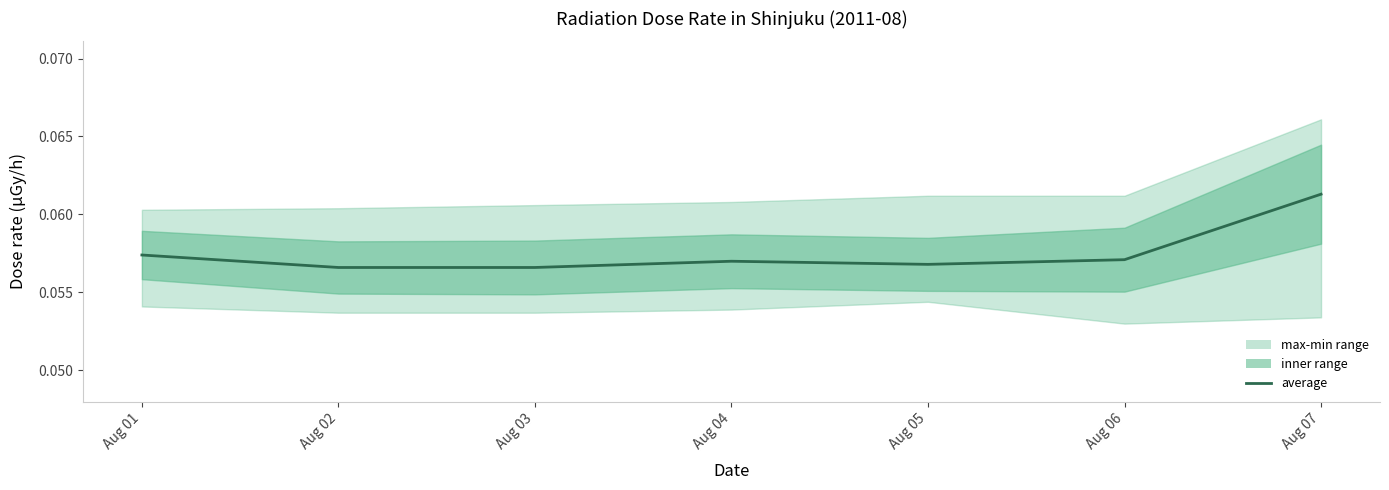

At which category does the data reach its first local peak?

Aug 04